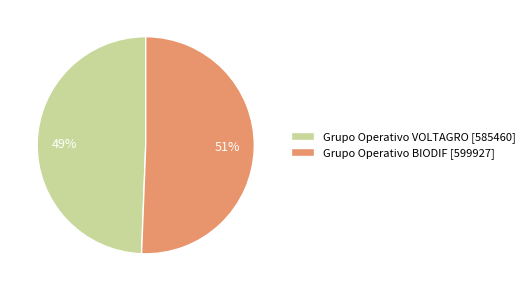

Is the sum of Grupo Operativo BIODIF [599927] and Grupo Operativo VOLTAGRO [585460] greater than half?

Yes